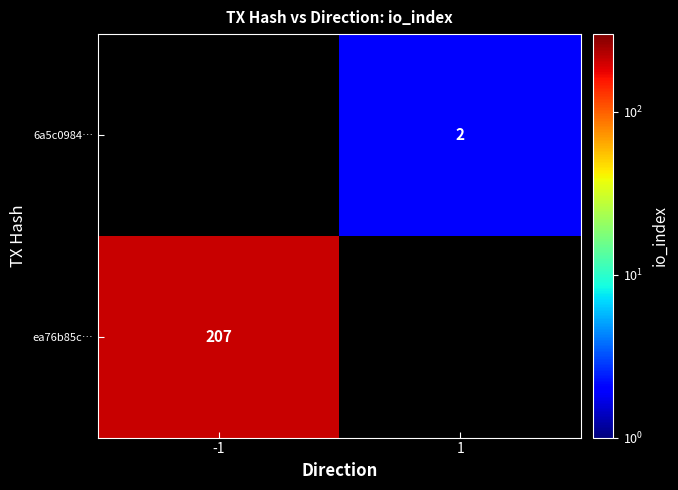

Is it true that 6a5c0984… equals 3 at 1?

False